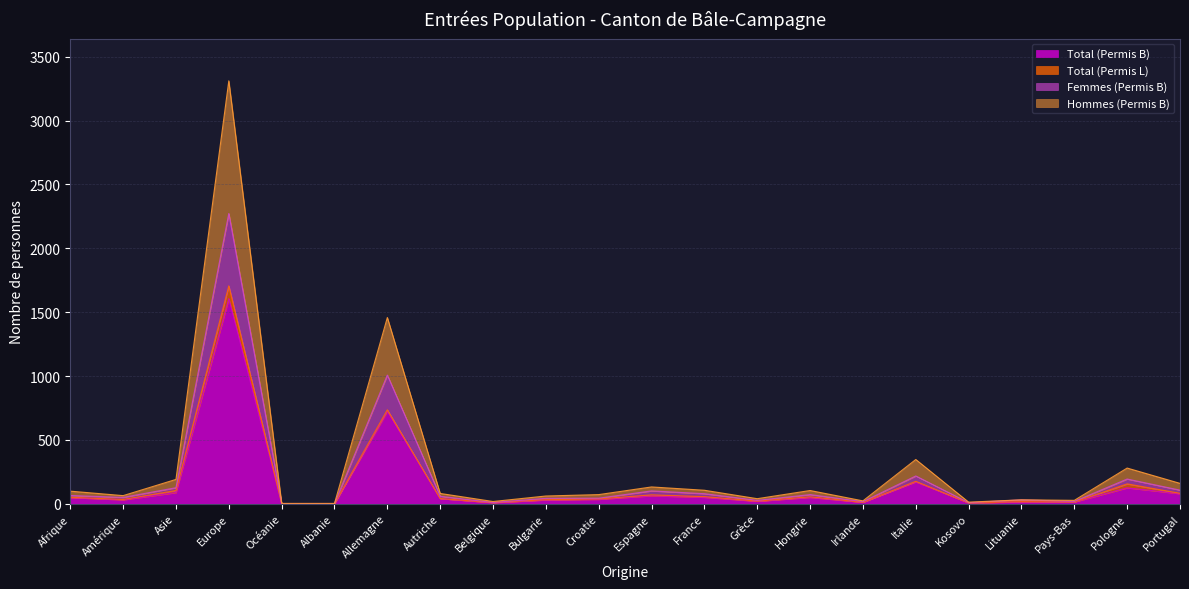

What is the value of the Hommes (Permis B) point at the 7th from the left?

1458